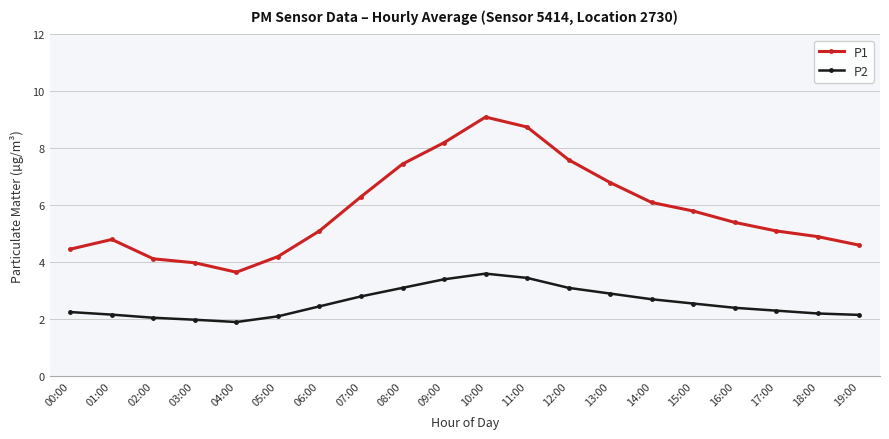

Does the chart have visible grid lines?

Yes